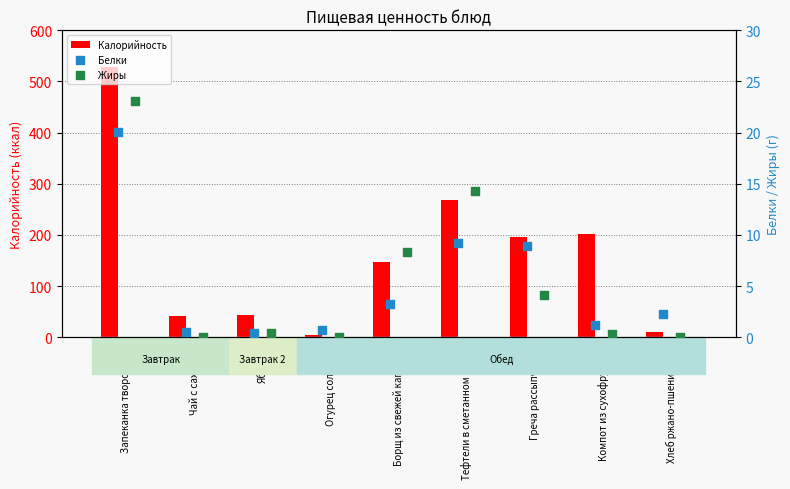

Which series has the widest spread of Y values?

Калорийность